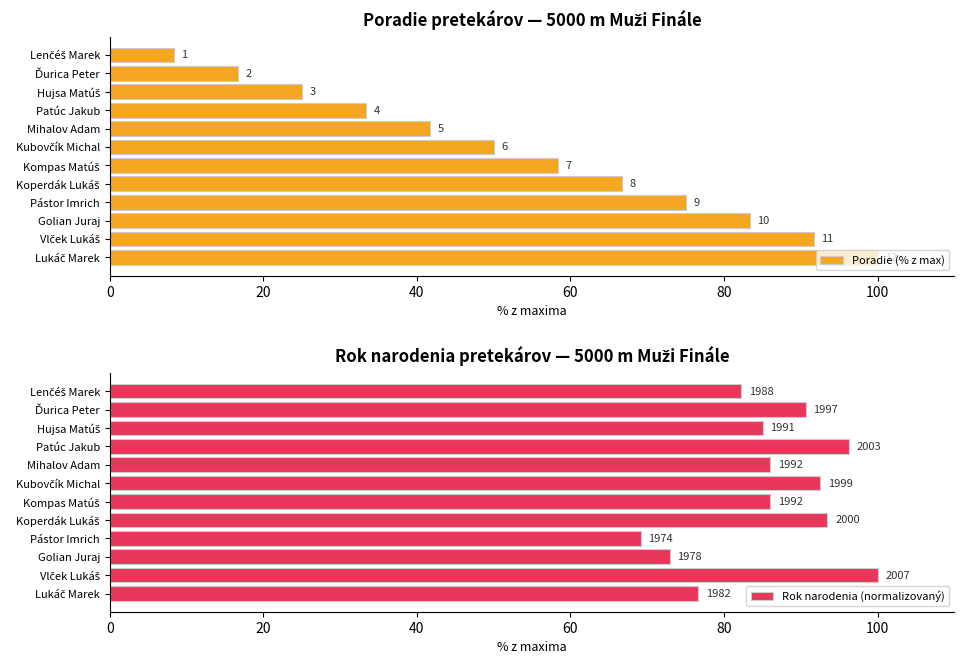

Count the number of categories in the chart.

12